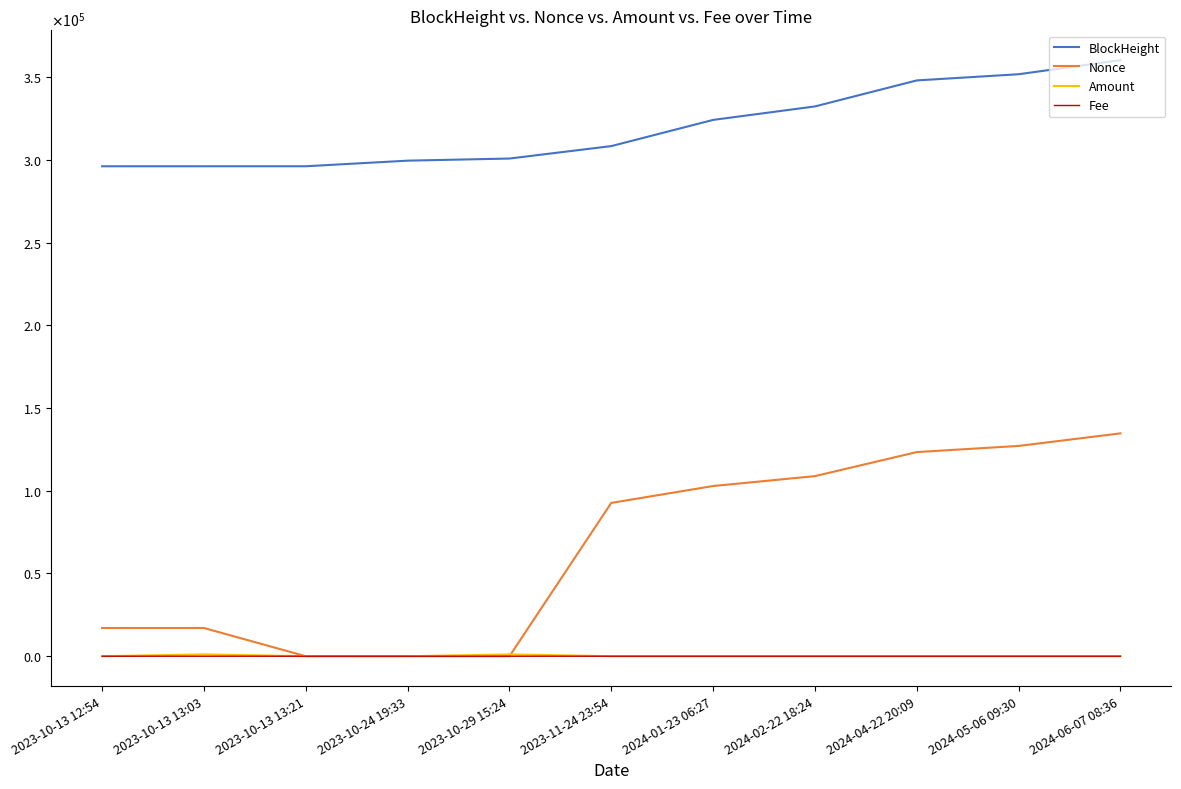

Where do Amount and Fee first cross each other?

2023-10-13 13:03 and 2023-10-13 13:21